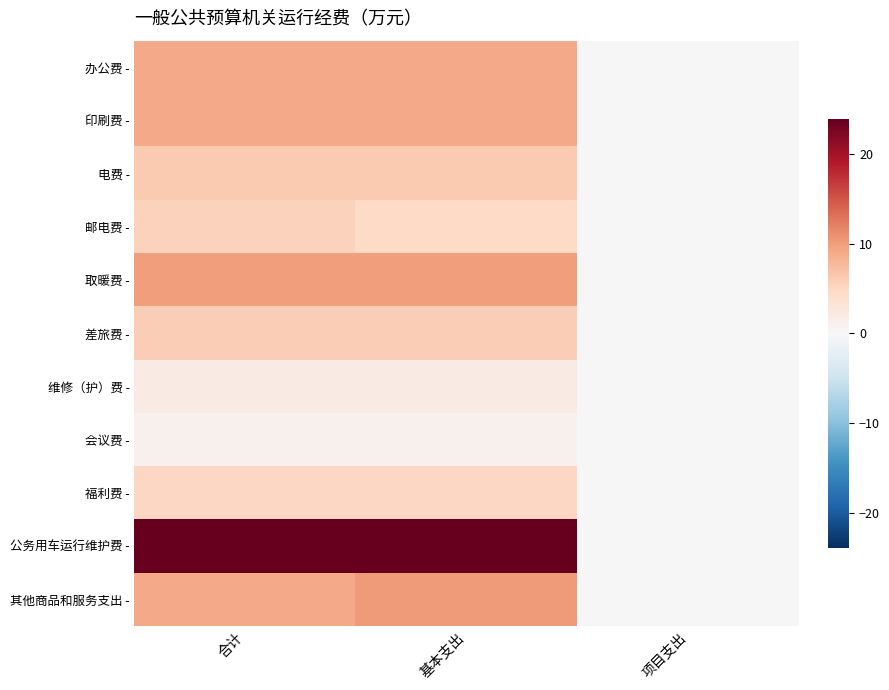

Between 项目支出 and 基本支出, which is larger?

基本支出